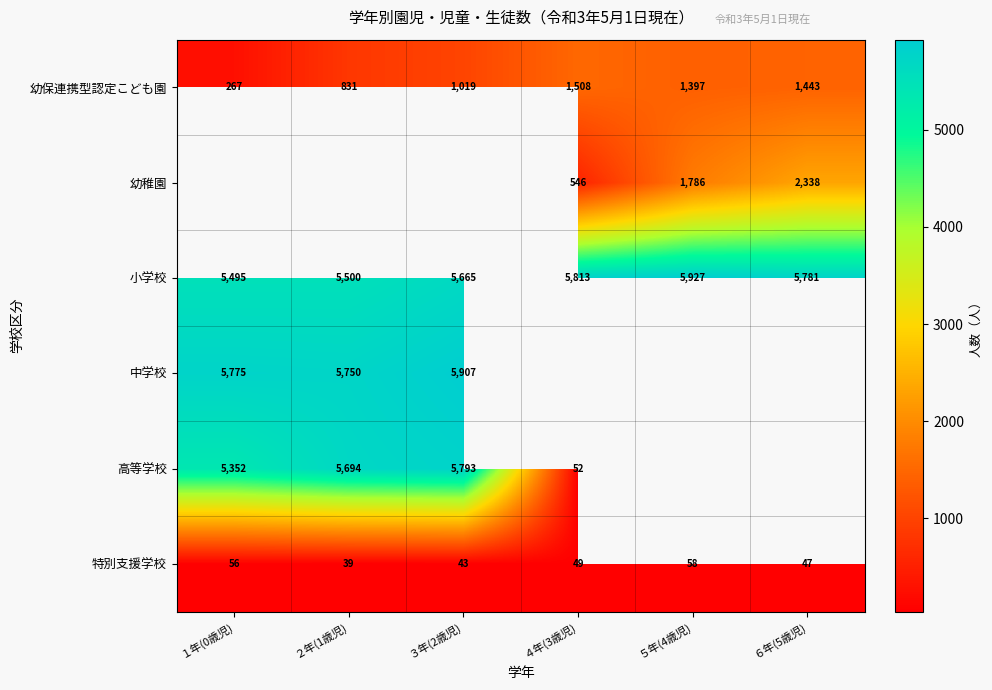

The value of 小学校 at ４年(3歳児) is 2598. True or false?

False